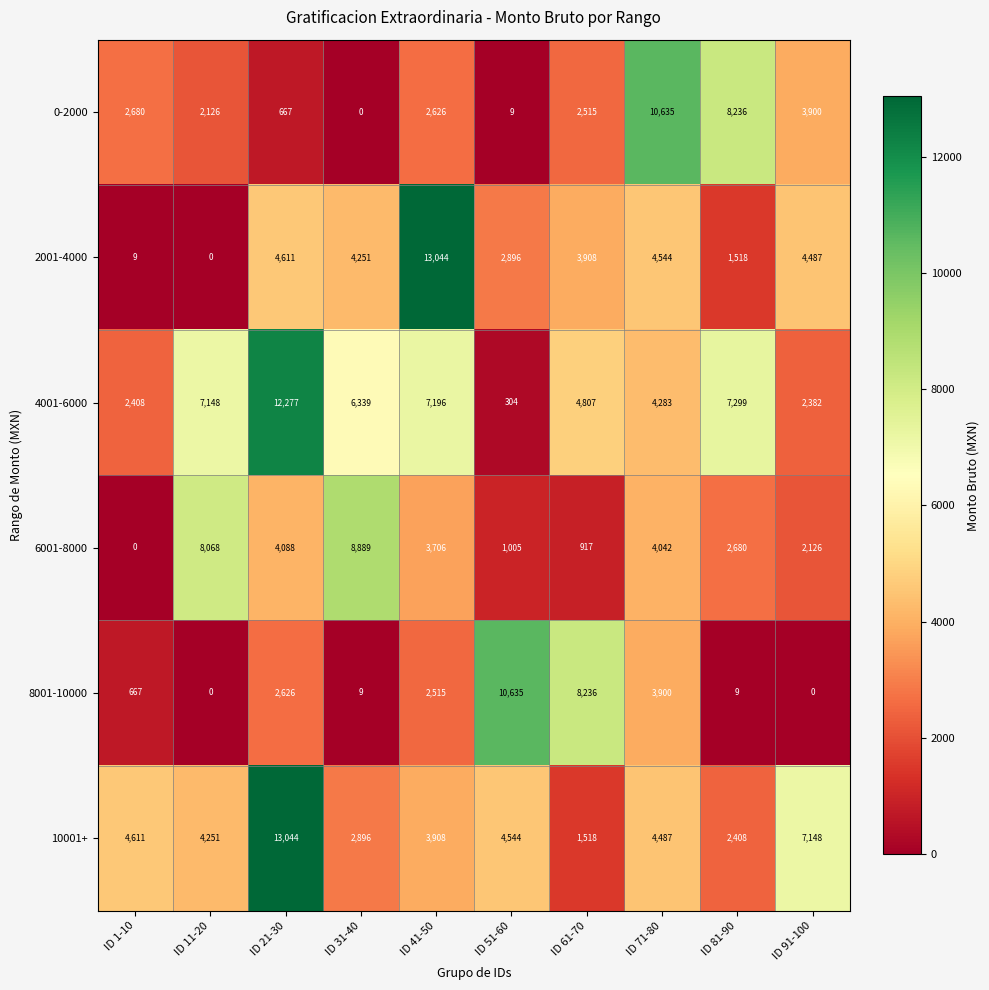

What is the sum of the 6001-8000 values at ID 31-40 and ID 41-50?

12595